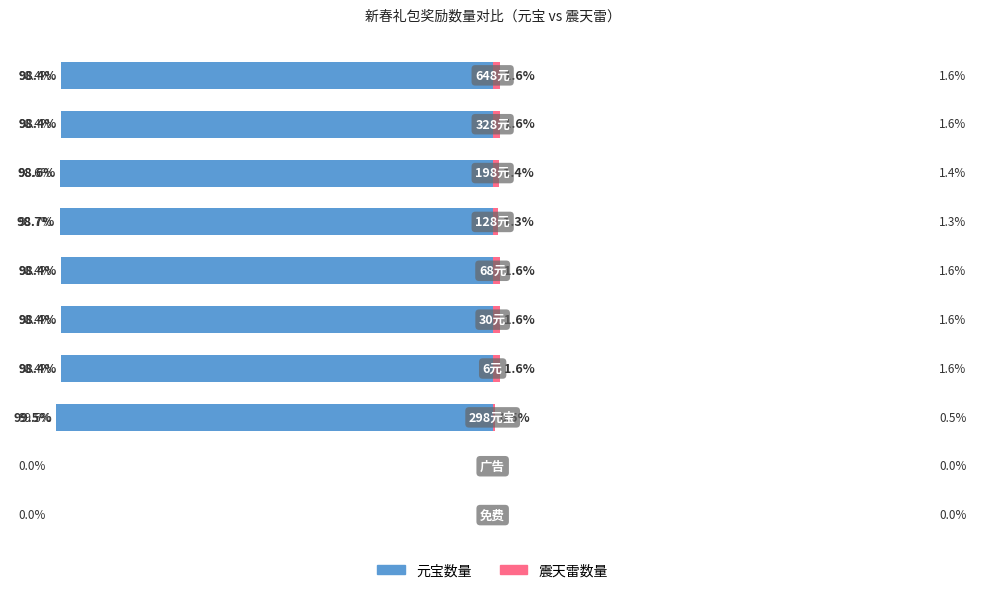

Reading left to right, list all the values displayed in this chart.

元宝数量: 0=0.0	1=0.0	2=-99.5	3=-98.4	4=-98.4	5=-98.4	6=-98.7	7=-98.6	8=-98.4	9=-98.4
震天雷数量: 0=0.0	1=0.0	2=0.5	3=1.6	4=1.6	5=1.6	6=1.3	7=1.4	8=1.6	9=1.6